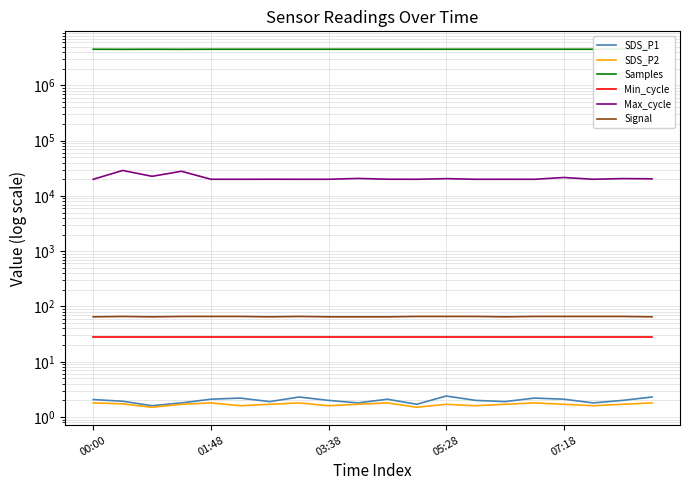

At how many categories does at least one series exceed 2203729?

20